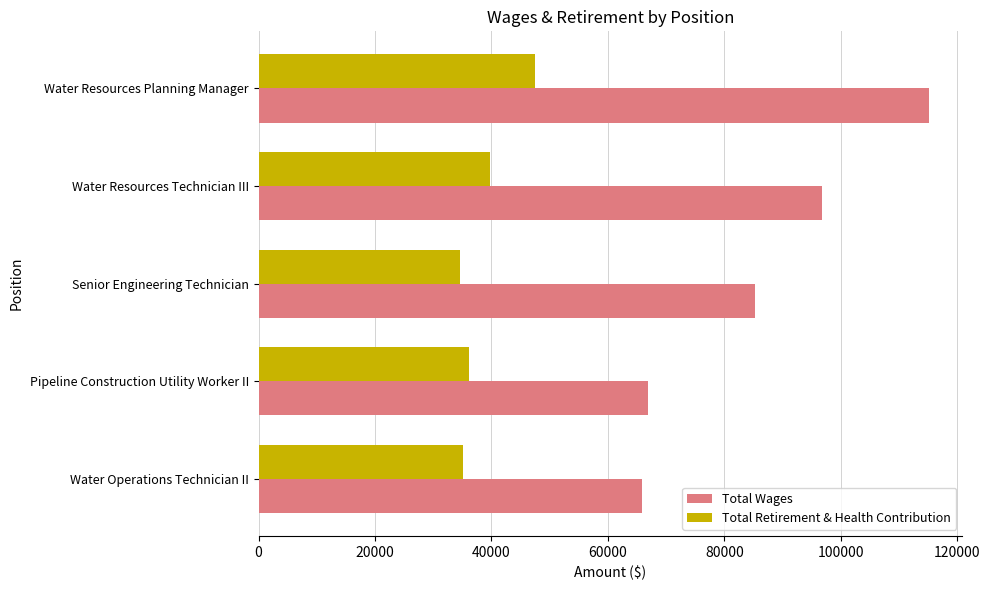

Where is Total Wages nearest to the value 90454?

Senior Engineering Technician